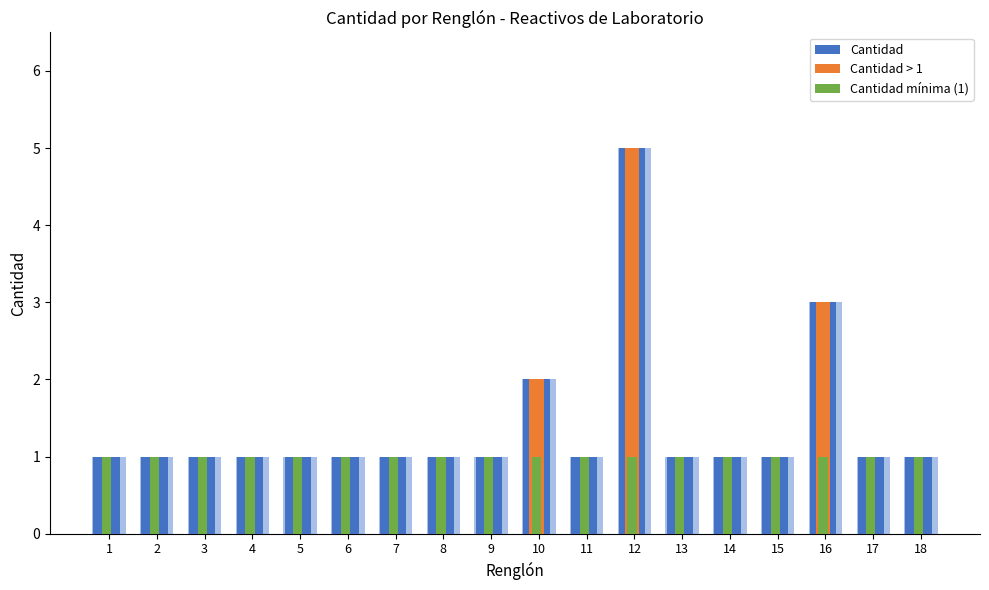

Rank the categories by Cantidad value from highest to lowest.

12, 16, 10, 1, 2, 3, 4, 5, 6, 7, 8, 9, 11, 13, 14, 15, 17, 18